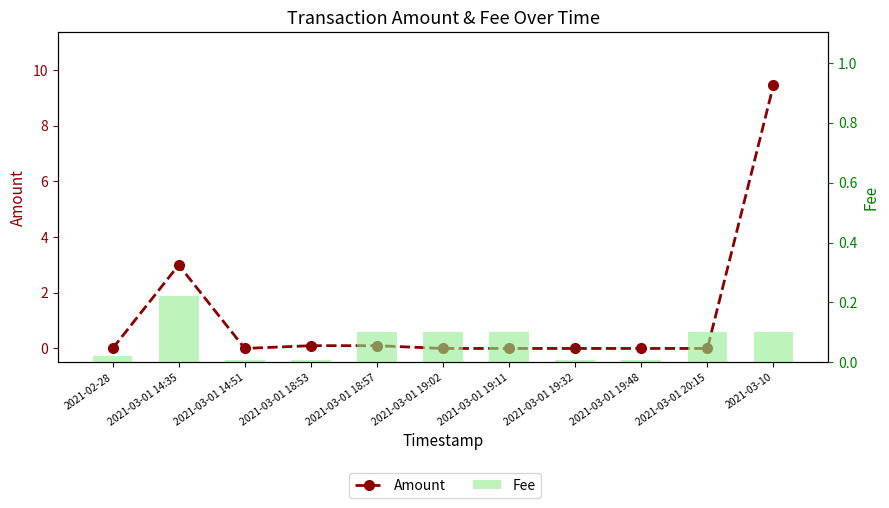

Are the bars grouped side by side (vs. stacked)?

Yes